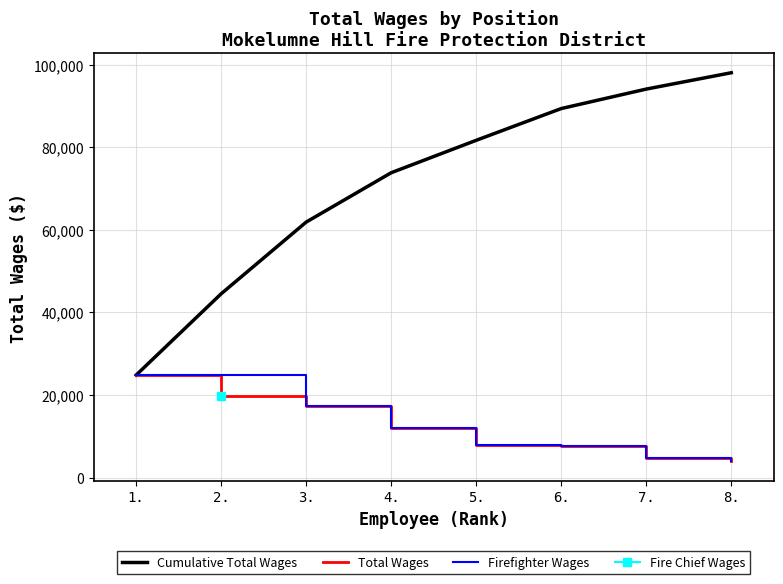

Is it true that the value at 2. is 19686?

True